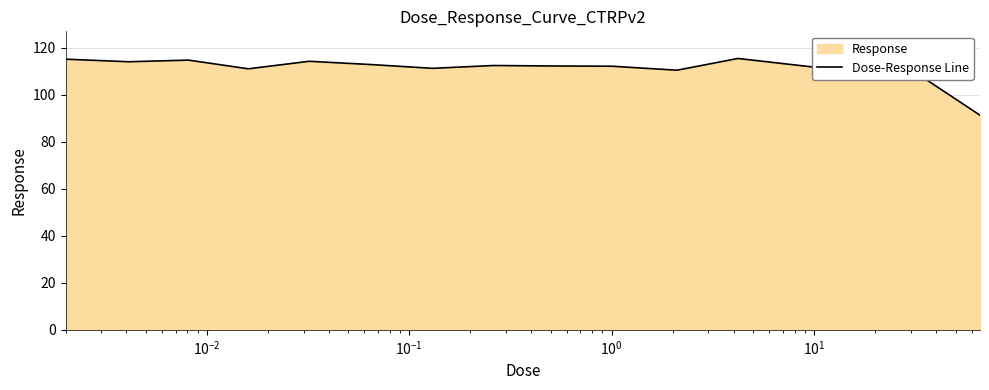

How many series are shown in this chart?

1